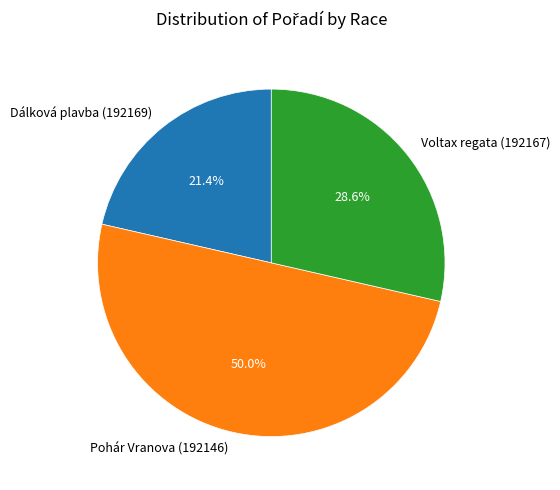

Does Voltax regata (192167) account for over 50% of the chart?

No